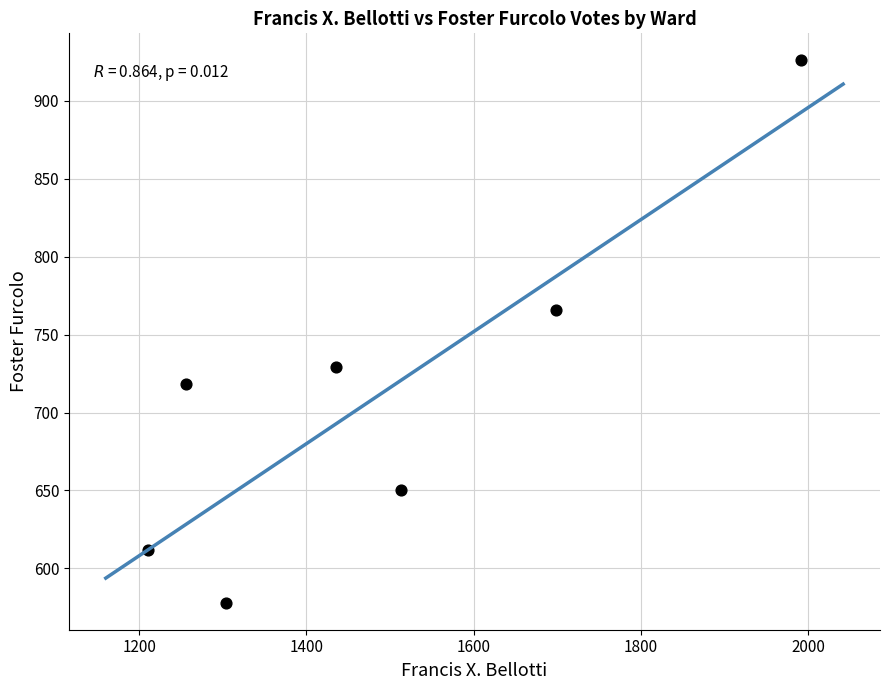

What Y value in the scatter plot is closest to 752?

766